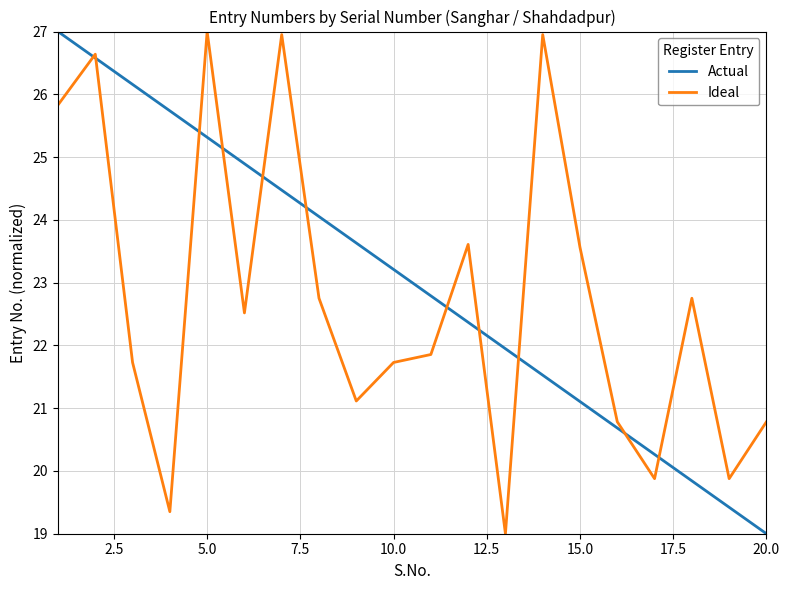

Reading left to right, transcribe all the data shown in this chart.

Actual: 27.0	26.6	26.2	25.7	25.3	24.9	24.5	24.1	23.6	23.2	22.8	22.4	21.9	21.5	21.1	20.7	20.3	19.8	19.4	19.0
Ideal: 25.8	26.6	21.7	19.4	27.0	22.5	27.0	22.8	21.1	21.7	21.9	23.6	19.0	27.0	23.6	20.8	19.9	22.8	19.9	20.8